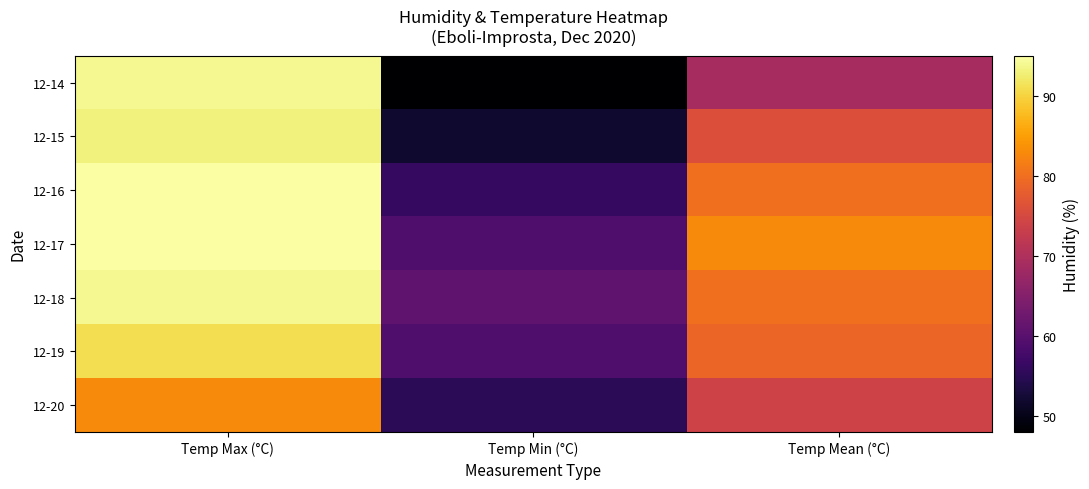

What is the spread (max minus min) of values at Temp Mean (°C)?

14